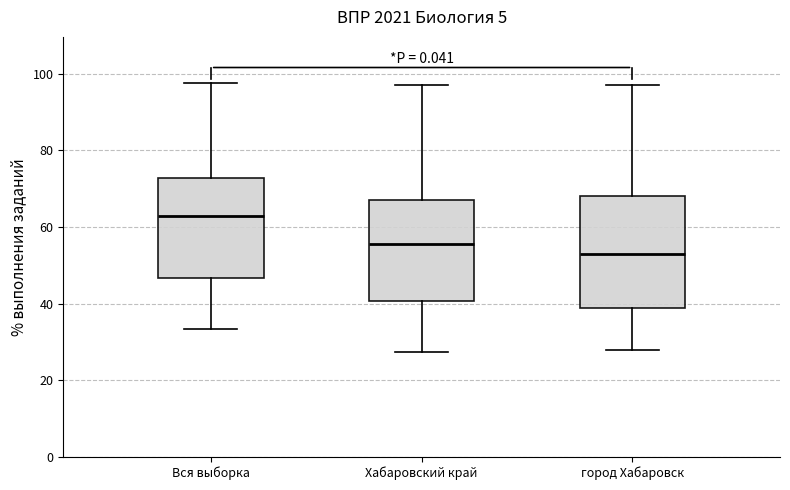

Which box has the lowest median line?

город Хабаровск